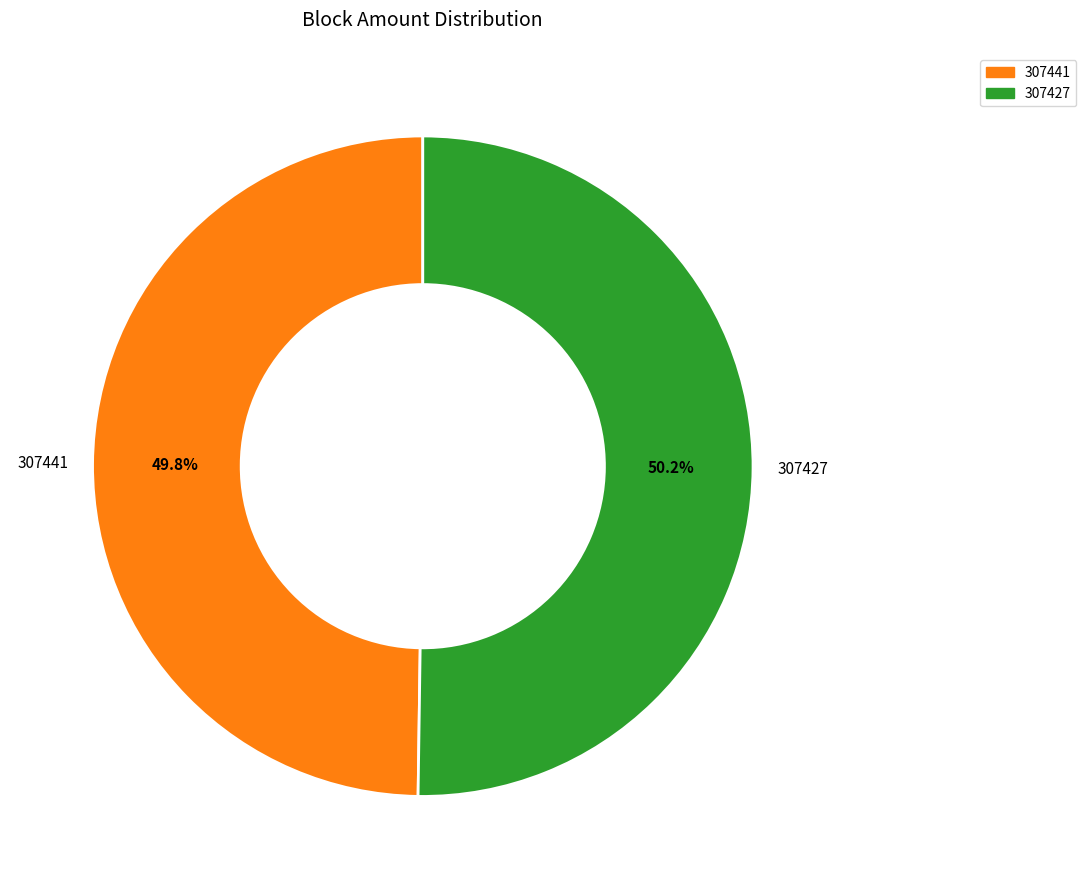

What is the ratio of the value at 307427 to the value at 307441?

1.0